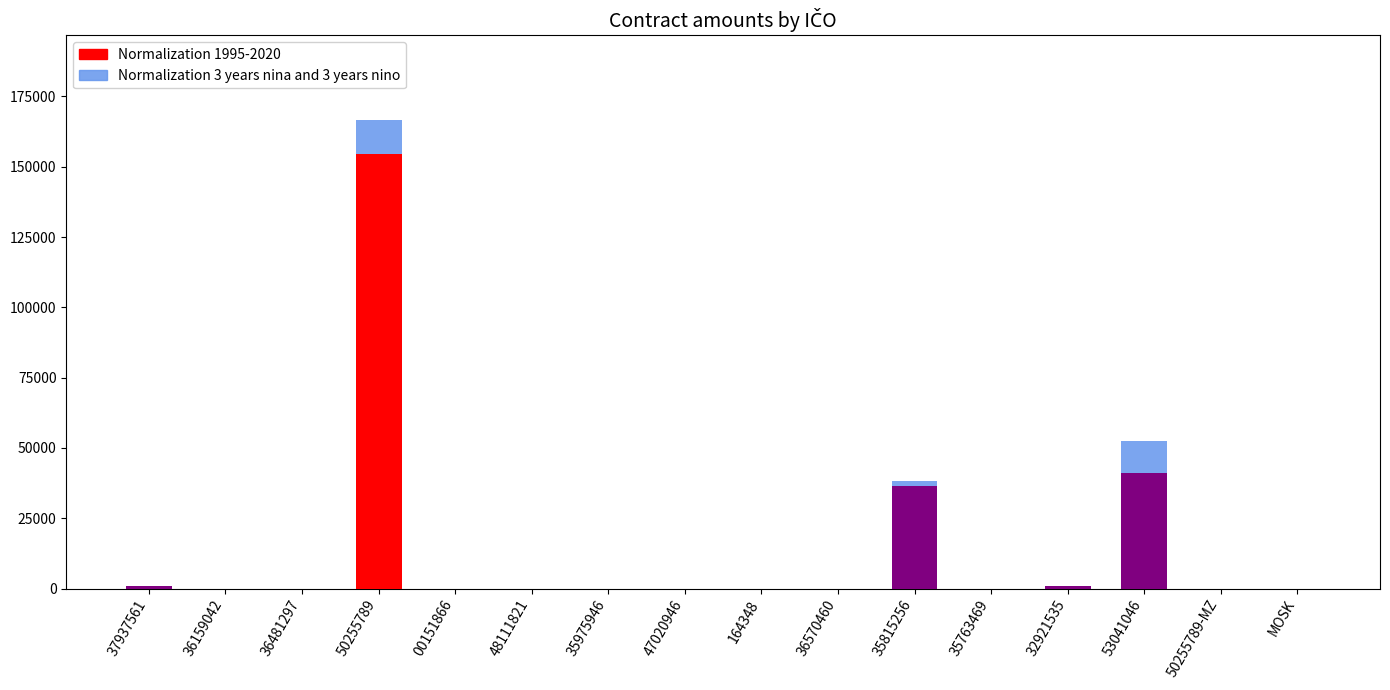

Reading right to left, what are all the values shown in this chart?

Normalization 3 years nina and 3 years nino: 0.0	0.0	52608.0	1000.0	0.0	38309.3	0.0	0.0	0.0	0.0	0.0	0.0	166697.4	0.0	0.0	999.4
Normalization 1995-2020: 0.0	0.0	41100.0	1000.0	0.0	36485.1	0.0	0.0	0.0	0.0	0.0	0.0	154349.5	0.0	0.0	999.4